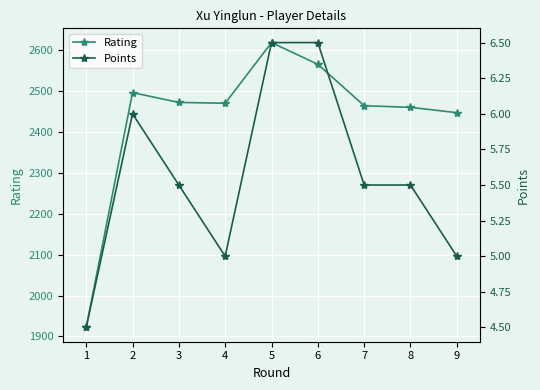

The Rating series shows 1077.5 at 6. True or false?

False